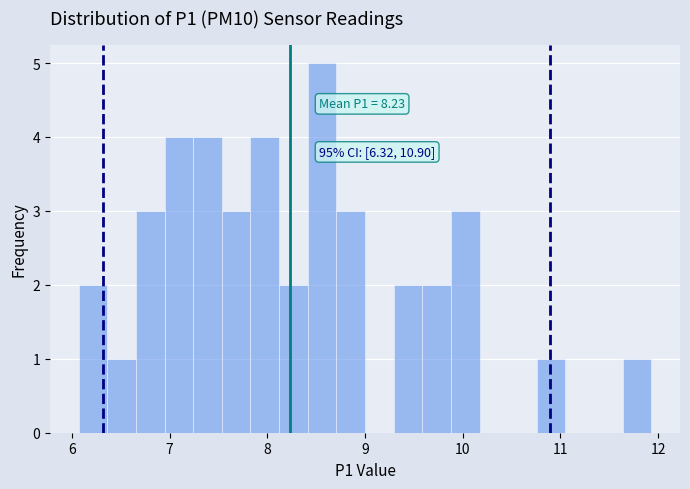

Around what value on the x-axis is the tallest bar? Give the approximate position of its centre, as read against the axis.

8.6